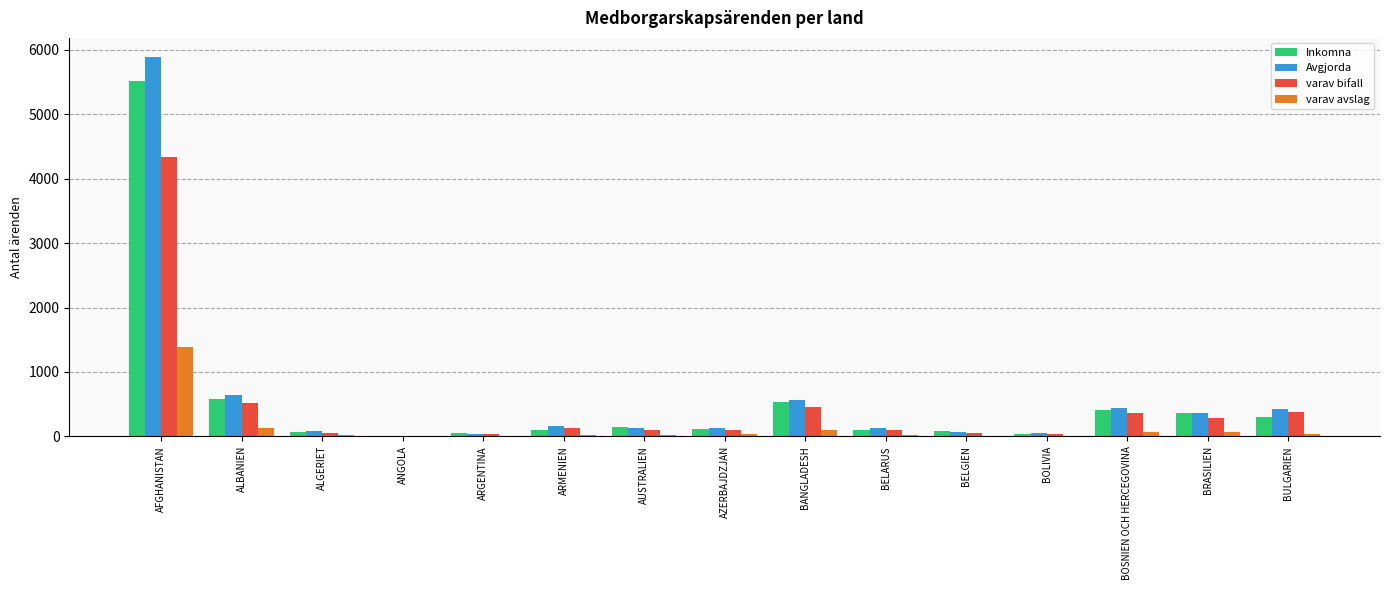

Are the bars grouped side by side (vs. stacked)?

Yes